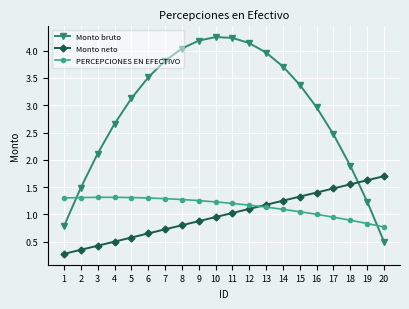

What is the difference between the maximum and minimum values in the PERCEPCIONES EN EFECTIVO series?

0.5